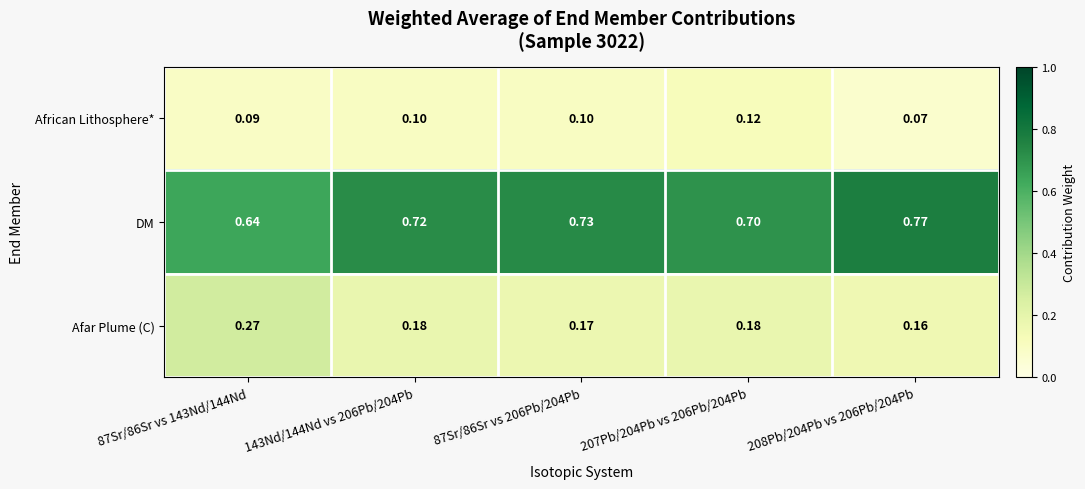

Rank the series by their maximum value, from highest to lowest.

DM, Afar Plume (C), African Lithosphere*